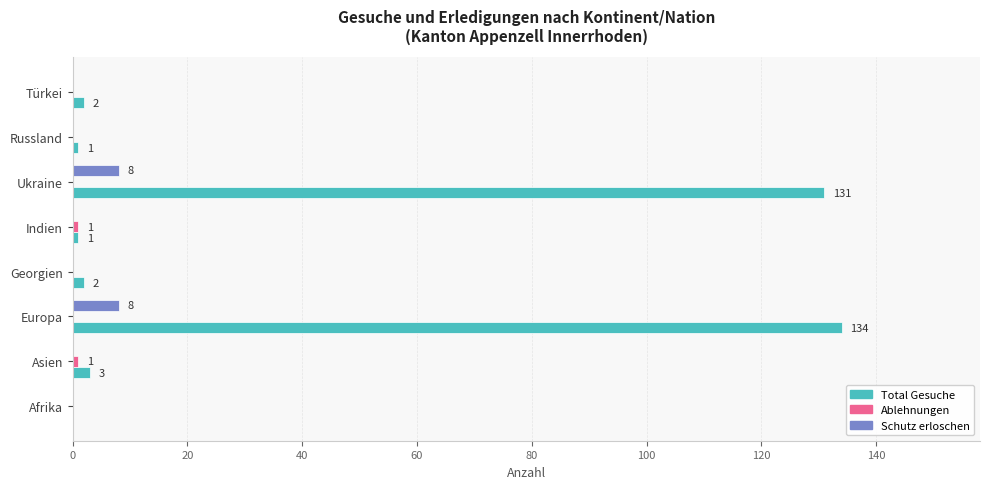

Which series has the largest range (max minus min)?

Total Gesuche